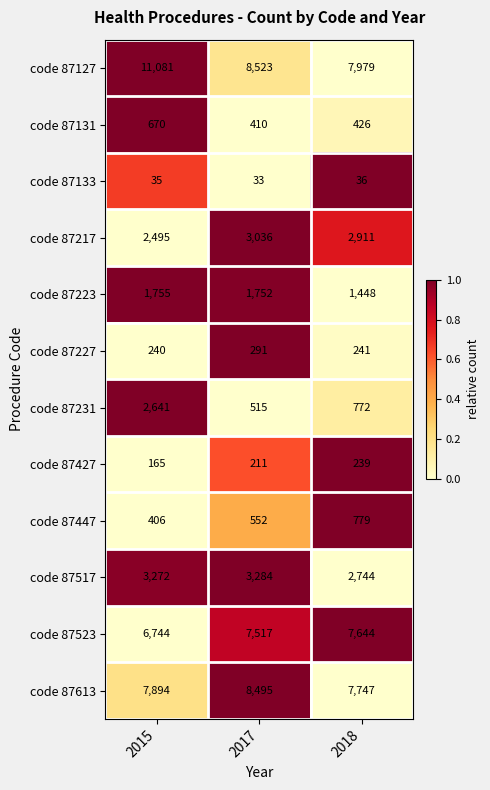

At which label does code 87223 first exceed 1752?

2015